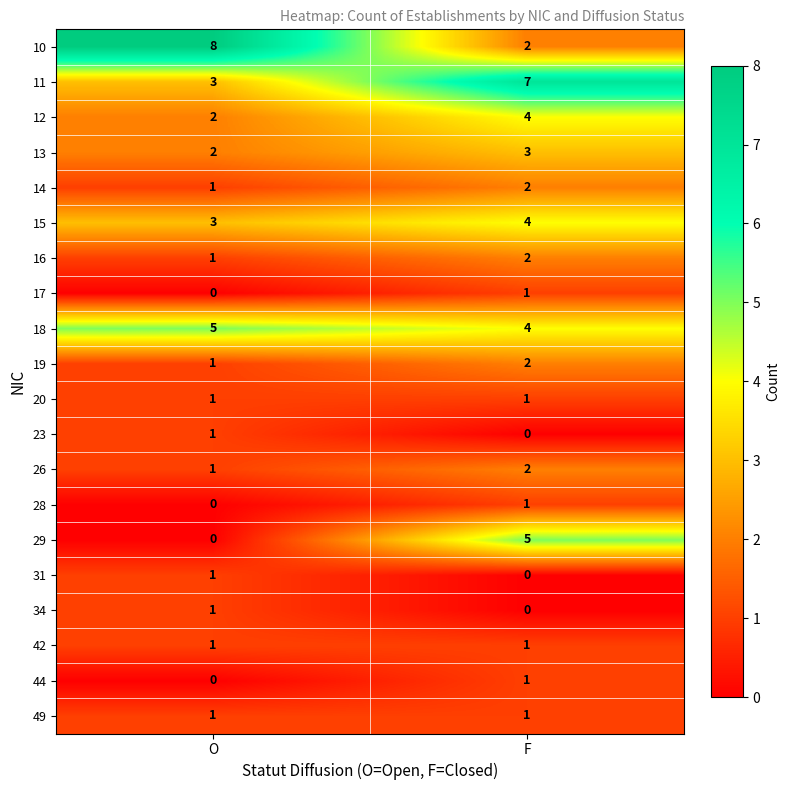

What is the sum of all 15 values?

7